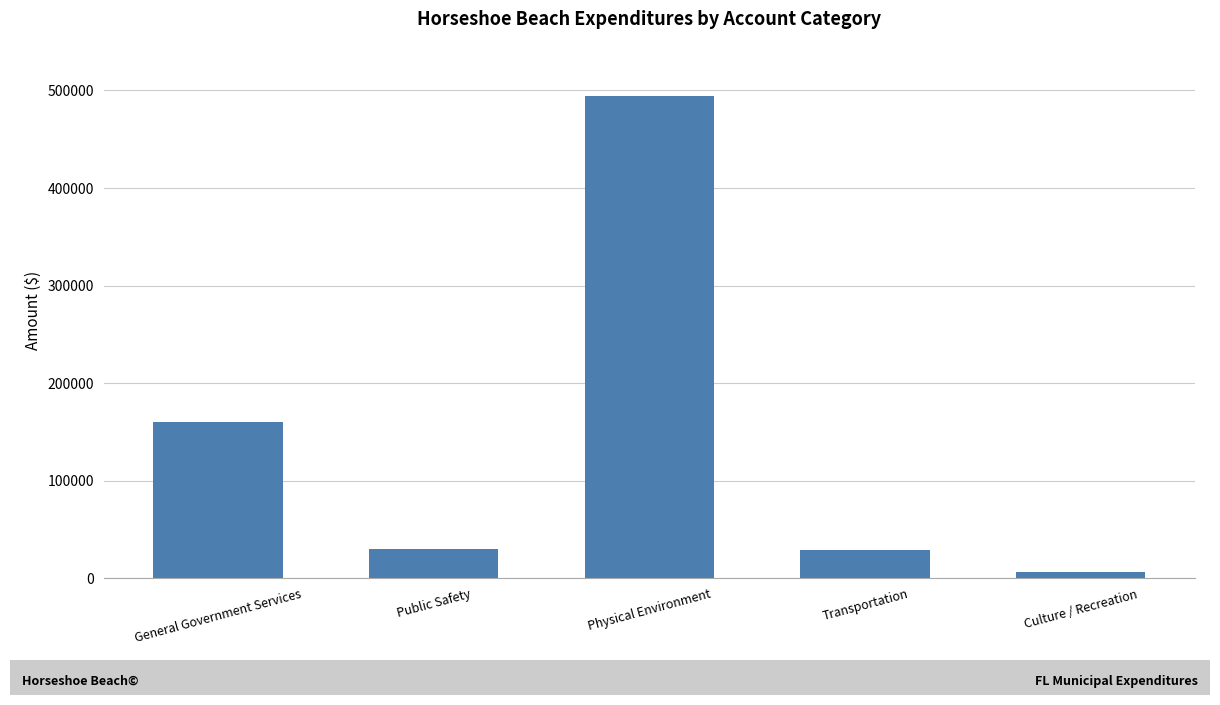

What is the sum of all values?

720038